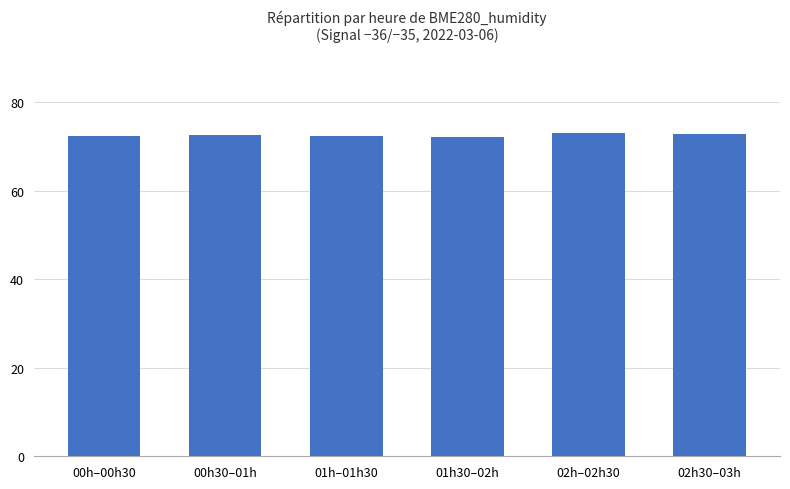

The chart shows a value of 121.9 at 01h–01h30. True or false?

False